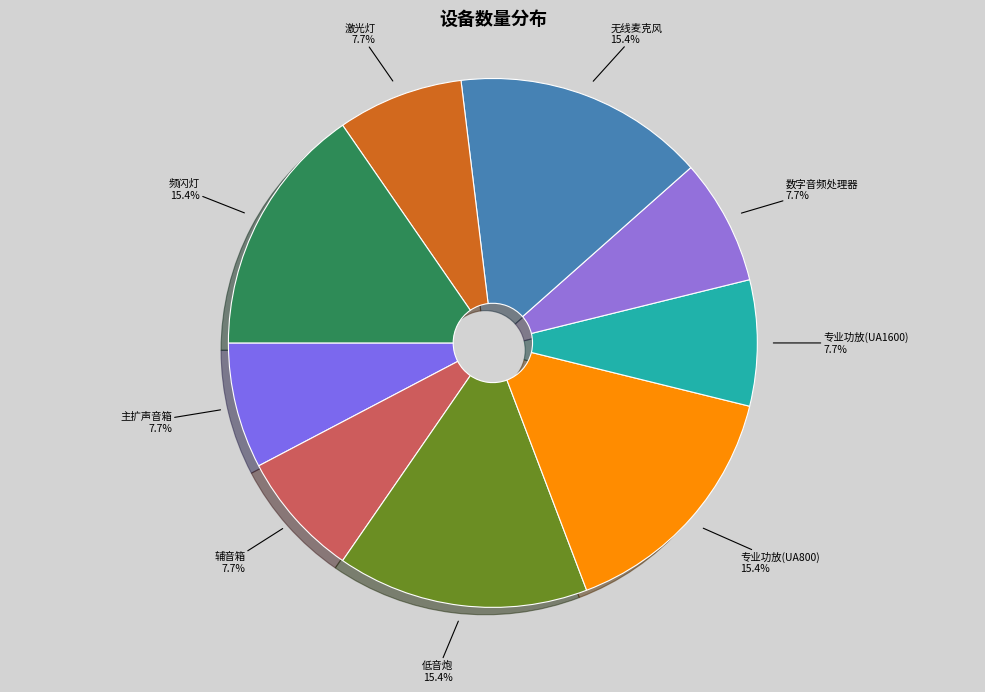

To the nearest percent, what percentage of the pie is 辅音箱?

8%